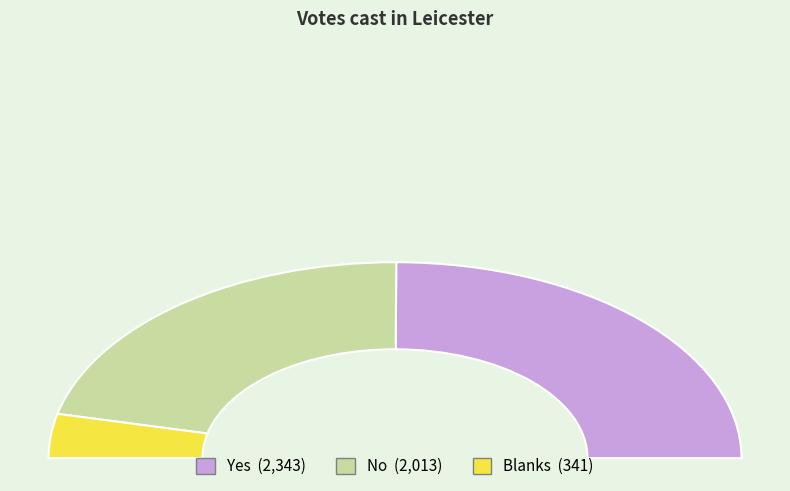

Rank the categories by value from highest to lowest.

Yes, No, Blanks